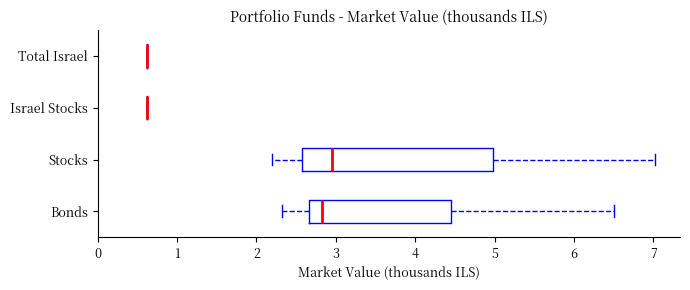

Reading bottom to top, read every box against the x-axis: the position of its median line, the range the box covers, and the ends of its whiskers. The values are not printed on the chart, so give them approximately, as read against the axis.

Bonds: median 2.8, box 2.7 to 4.4, whiskers 2.3 to 6.5
Stocks: median 2.9, box 2.6 to 5.0, whiskers 2.2 to 7.0
Israel Stocks: box collapsed to a line at 0.6, whiskers 0.6 to 0.6
Total Israel: box collapsed to a line at 0.6, whiskers 0.6 to 0.6